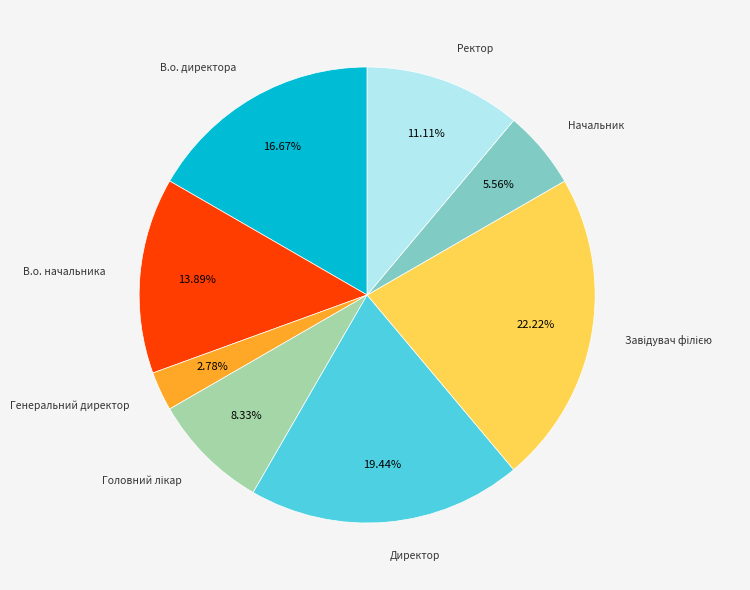

What portion of the pie excludes Начальник?

94.4%